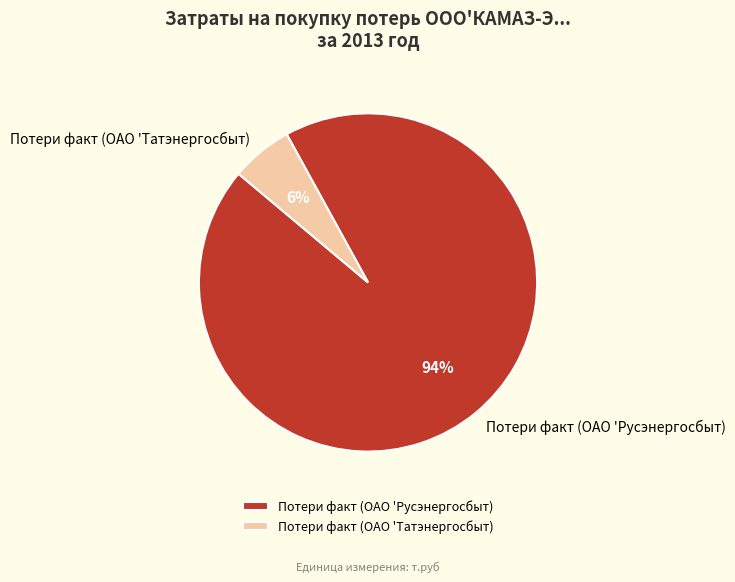

Between Потери факт (ОАО 'Русэнергосбыт) and Потери факт (ОАО 'Татэнергосбыт), which is larger?

Потери факт (ОАО 'Русэнергосбыт)